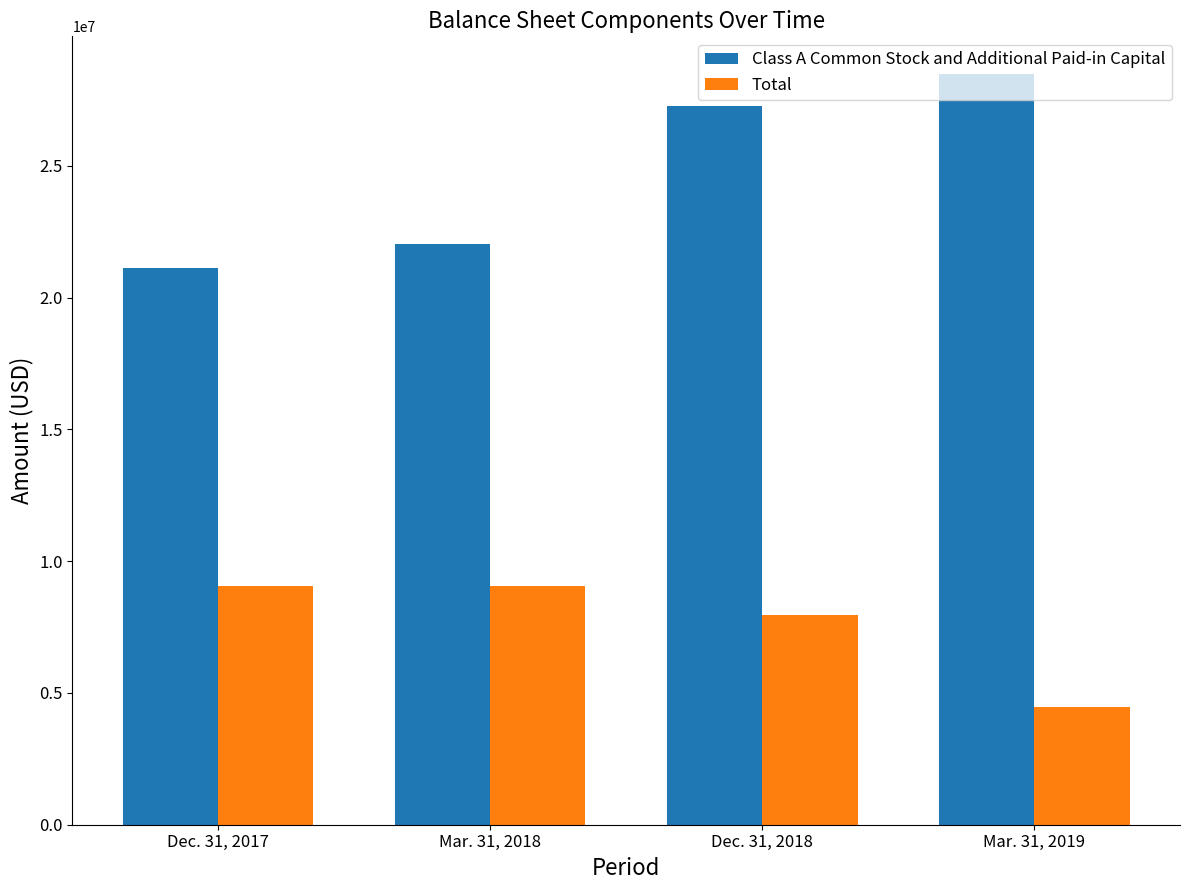

How many Class A Common Stock and Additional Paid-in Capital values are between 22042116 and 28493844?

3